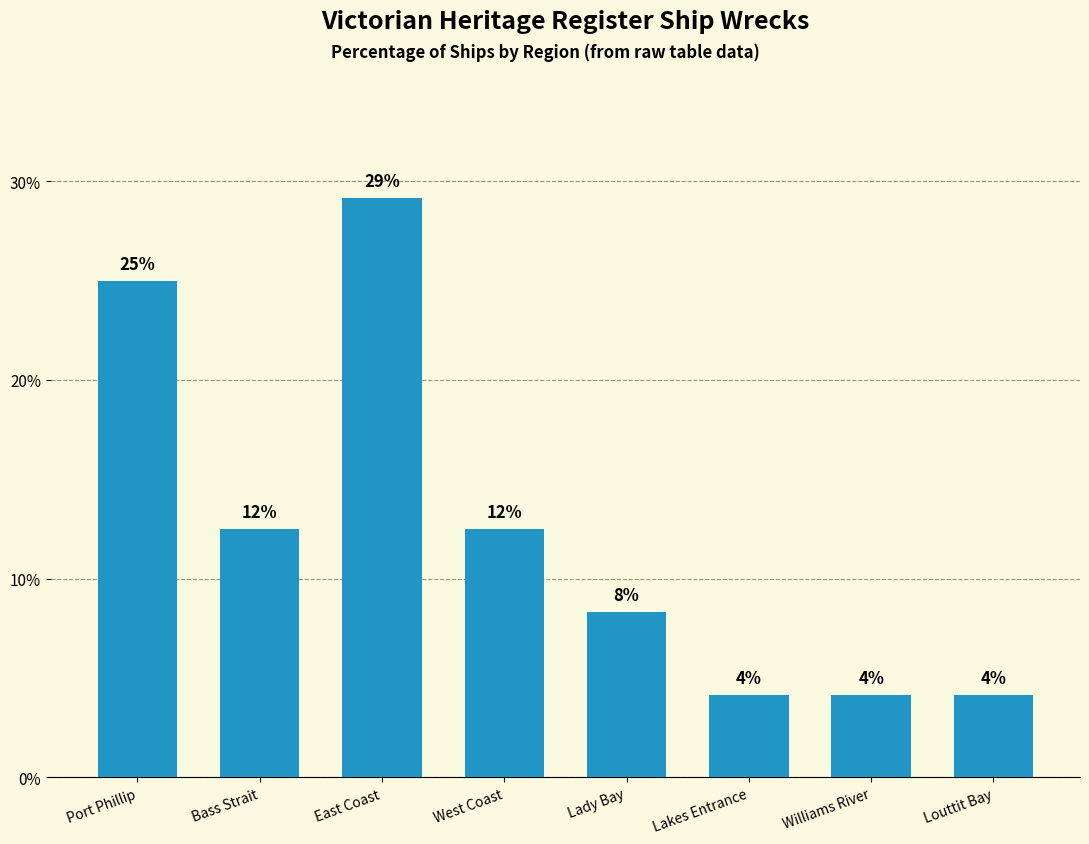

What is the label of the 7th bar from the right?

Bass Strait